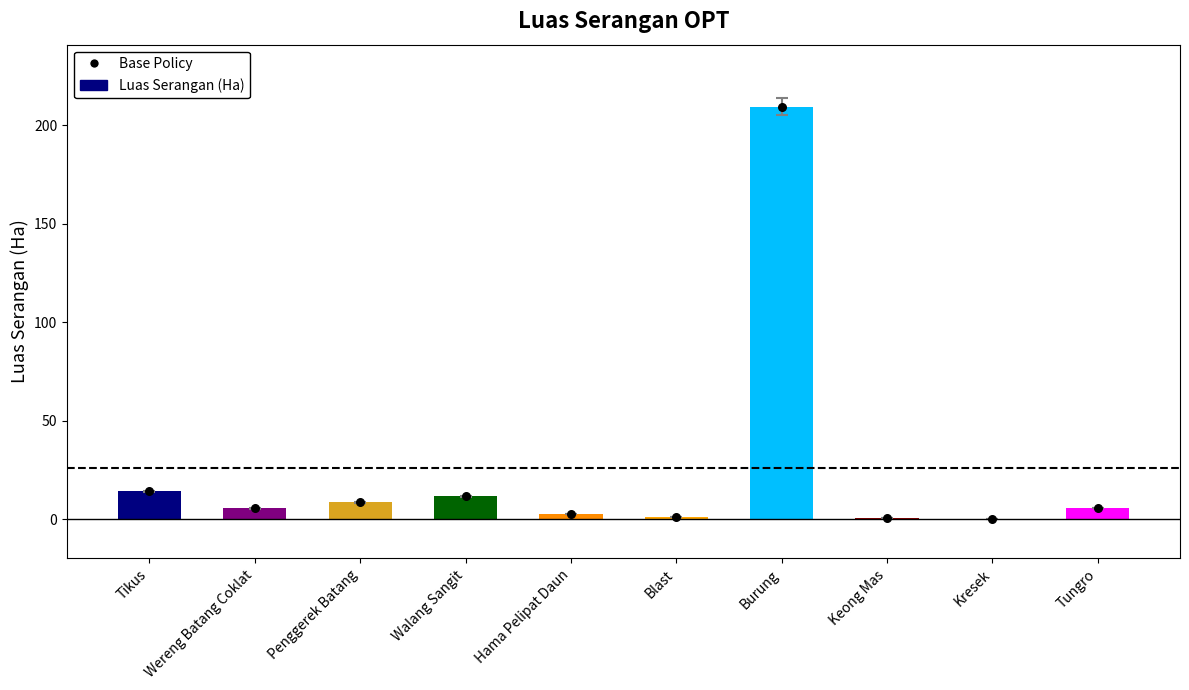

Is the value of Base Policy at Penggerek Batang greater than the value of Luas Serangan (Ha) at Penggerek Batang?

No